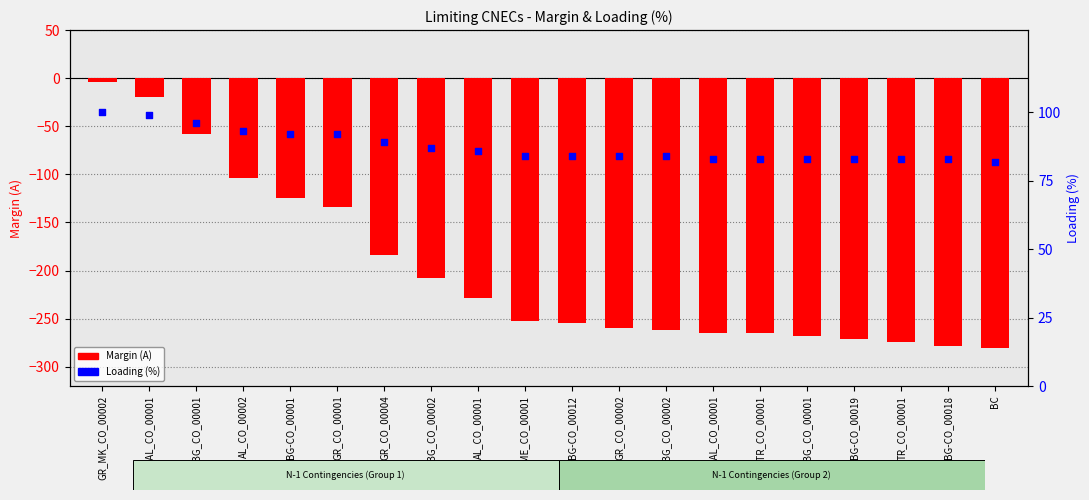

Which series contains the lowest Y value?

Margin (A)